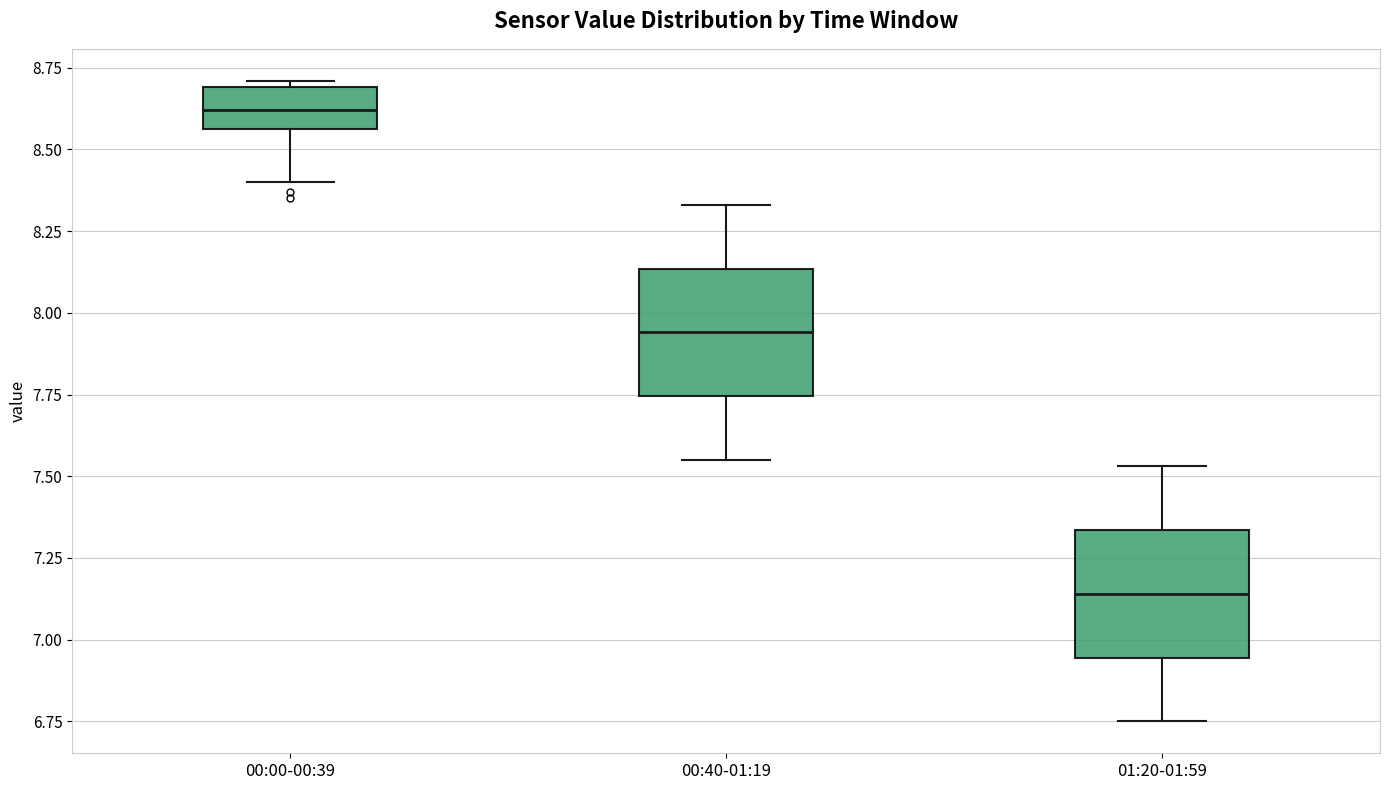

Reading left to right, transcribe this box plot: for each box, give where its median line is, the range the box spans, and where its two whiskers end, as read against the y-axis. The values are not printed on the chart, so give them approximately, as read against the axis.

00:00-00:39: median 8.60, box 8.55 to 8.70, whiskers 8.40 to 8.70 (just above the box's upper edge)
00:40-01:19: median 7.95, box 7.75 to 8.15, whiskers 7.55 to 8.35
01:20-01:59: median 7.15, box 6.95 to 7.35, whiskers 6.75 to 7.55